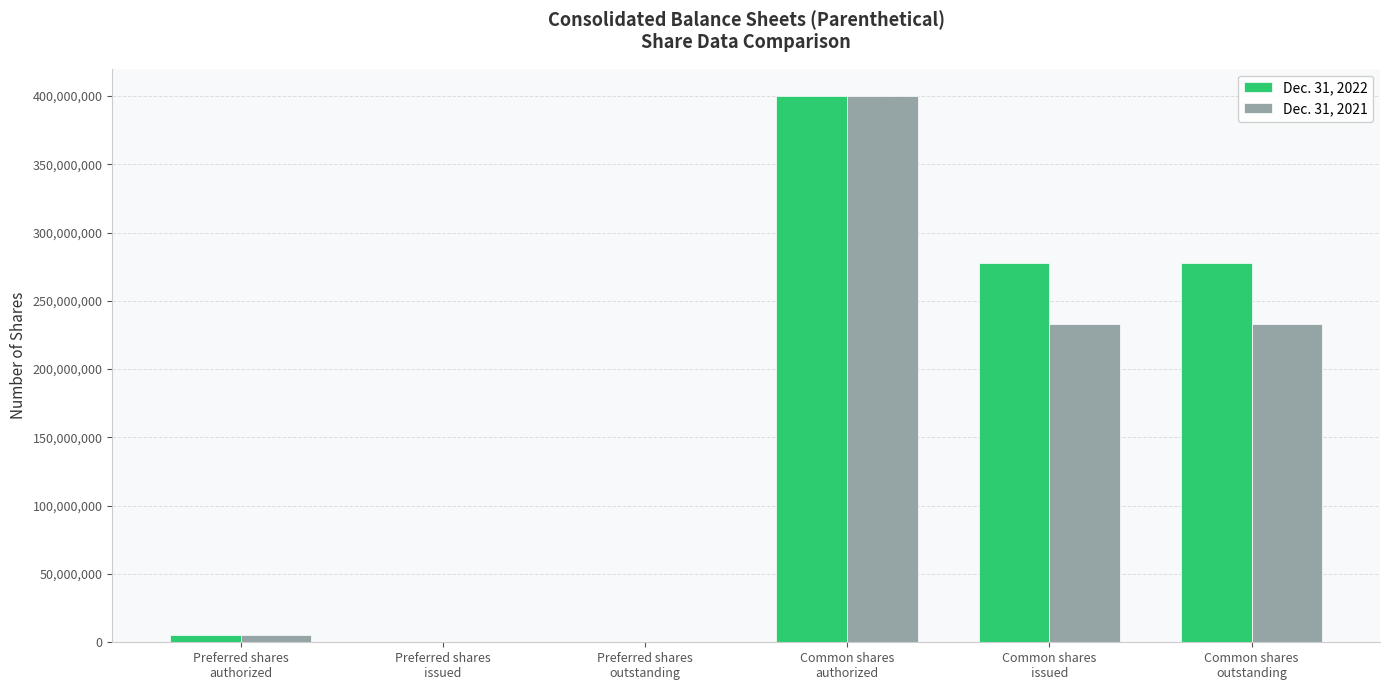

What is the greatest value displayed?

400000000